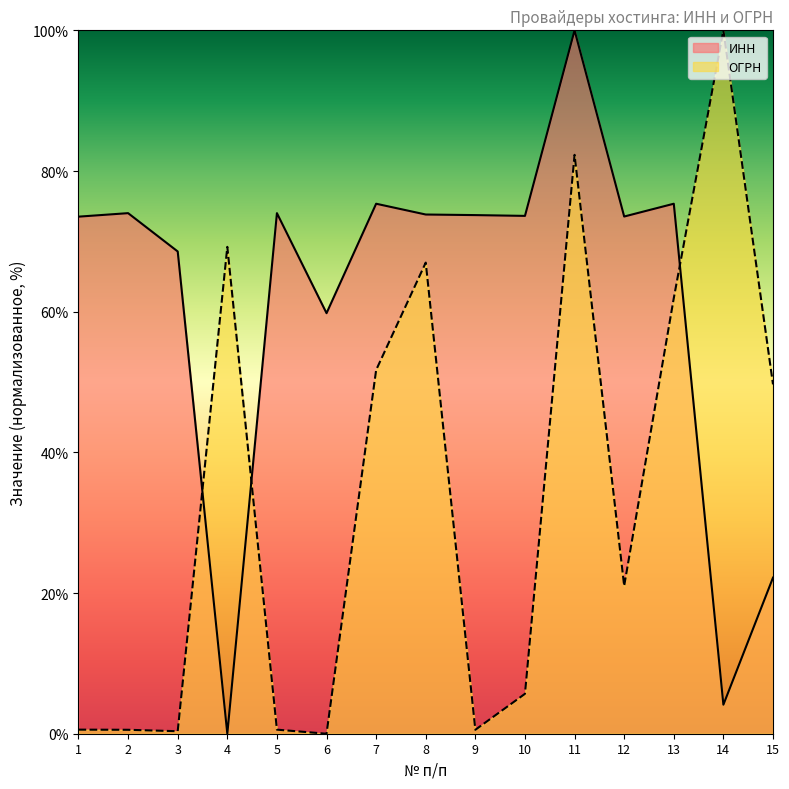

What is the sum of all ОГРН values?

511.1